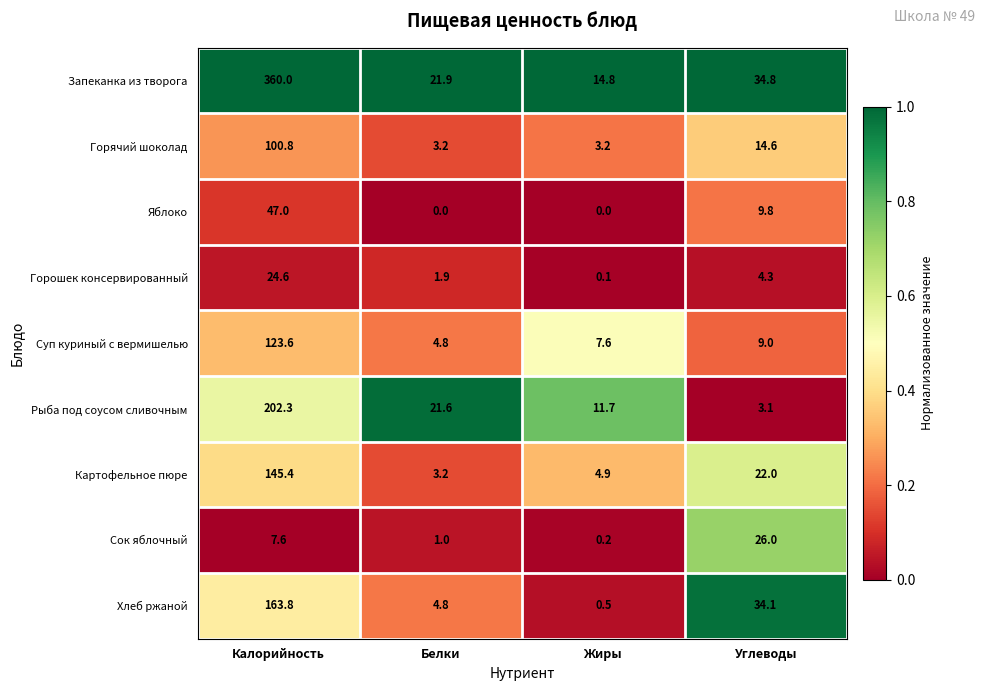

At Жиры, list the series in order from largest to smallest.

Запеканка из творога, Рыба под соусом сливочным, Суп куриный с вермишелью, Картофельное пюре, Горячий шоколад, Хлеб ржаной, Сок яблочный, Горошек консервированный, Яблоко